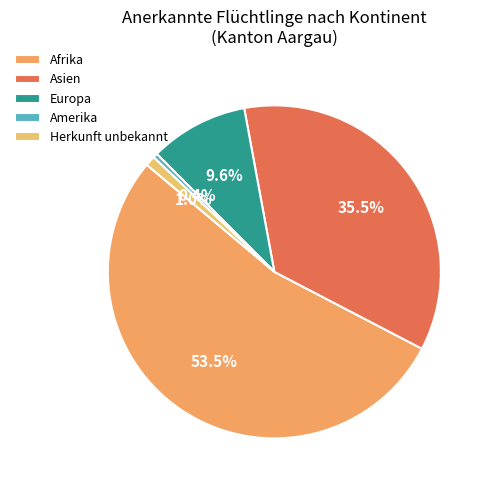

How many segments does this pie chart have?

5